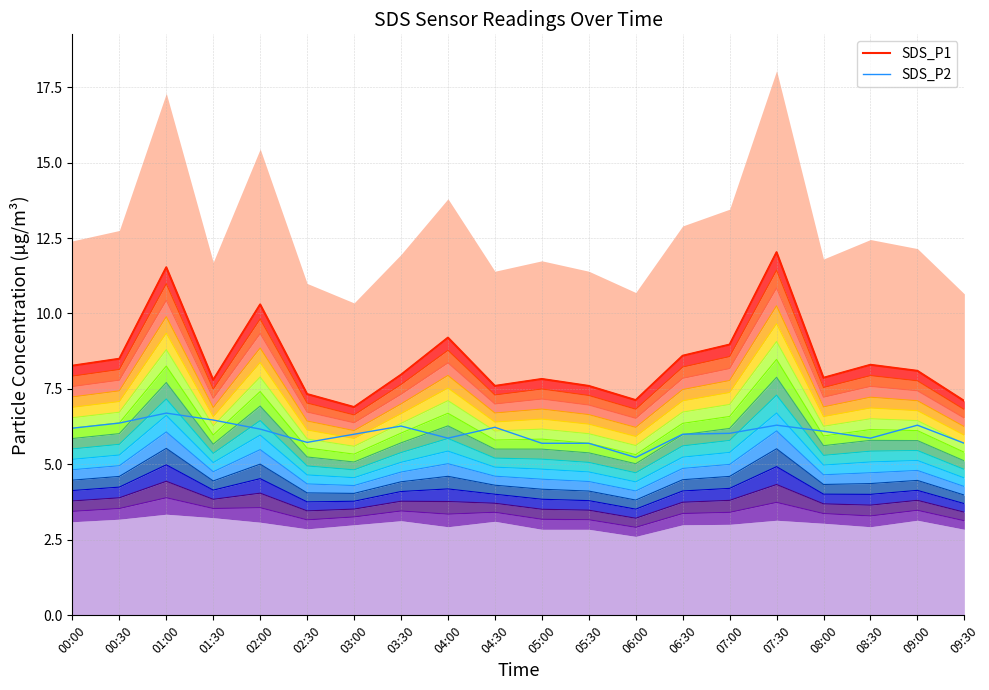

What is the spread (max minus min) of values at 01:00?

4.8